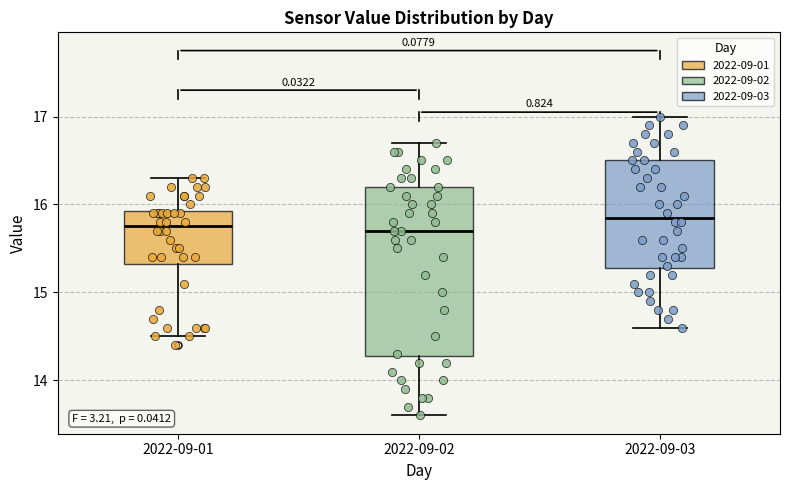

Where does the lower whisker of the box for 2022-09-01 end on the y-axis? The values are not printed on the chart, so give them approximately, as read against the axis.

14.5